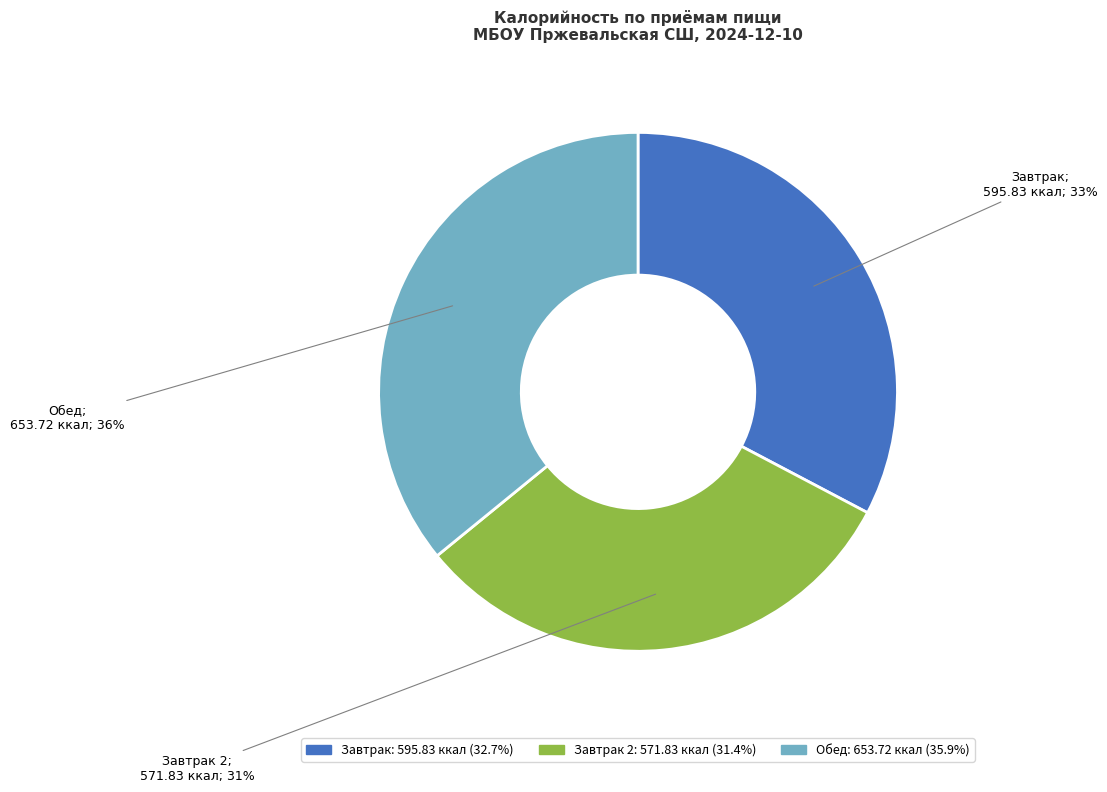

Between Завтрак; 595.83 ккал; 33% and Завтрак 2; 571.83 ккал; 31%, which is larger?

Завтрак; 595.83 ккал; 33%